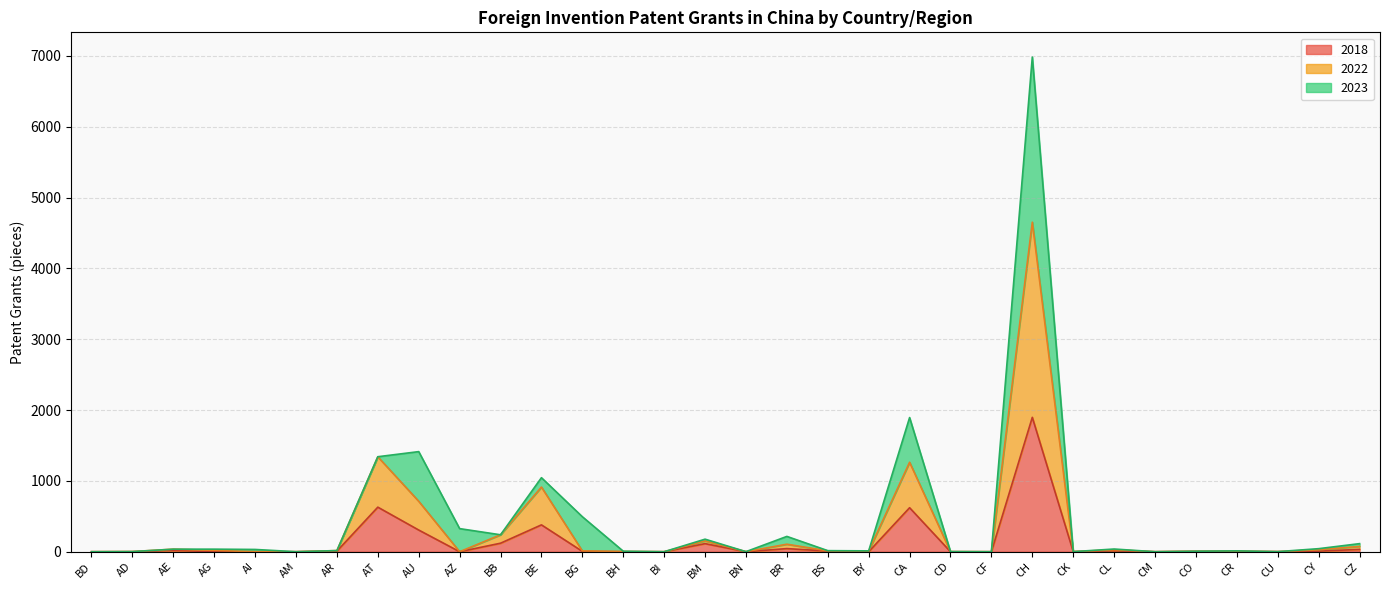

Does the chart display data point markers on the line(s)?

No